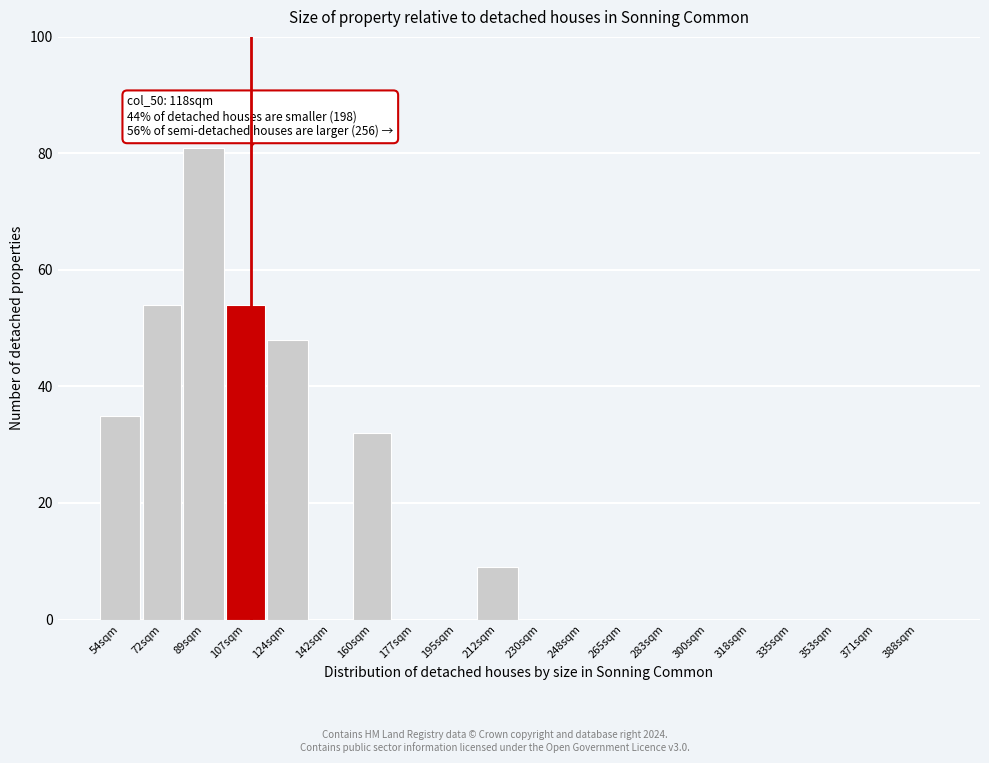

Reading left to right, list all the values displayed in this chart.

54sqm=35	72sqm=54	89sqm=81	107sqm=54	124sqm=48	142sqm=0	160sqm=32	177sqm=0	195sqm=0	212sqm=9	230sqm=0	248sqm=0	265sqm=0	283sqm=0	300sqm=0	318sqm=0	335sqm=0	353sqm=0	371sqm=0	388sqm=0